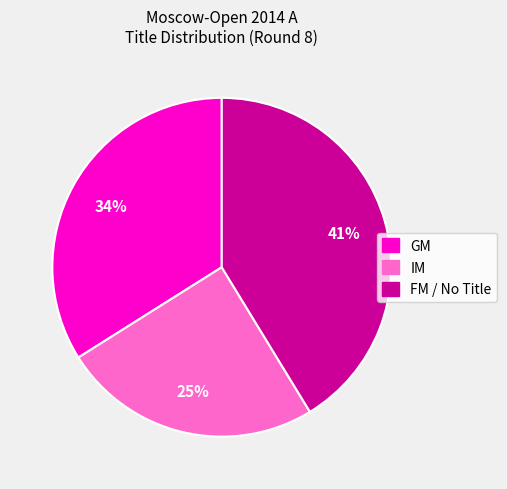

To the nearest percent, what is the average slice percentage?

33%